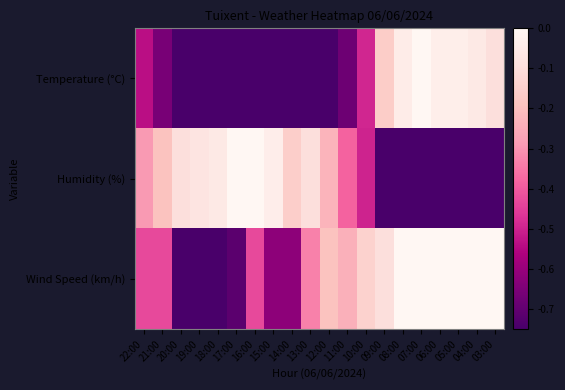

Reading left to right, transcribe all the data shown in this chart.

Temperature (°C): 22:00=-0.5	21:00=-0.7	20:00=-0.8	19:00=-0.9	18:00=-0.9	17:00=-1.0	16:00=-1.0	15:00=-1.0	14:00=-0.9	13:00=-0.9	12:00=-0.9	11:00=-0.7	10:00=-0.5	09:00=-0.2	08:00=-0.0	07:00=-0.0	06:00=-0.0	05:00=-0.0	04:00=-0.1	03:00=-0.1
Humidity (%): 22:00=-0.3	21:00=-0.2	20:00=-0.1	19:00=-0.1	18:00=-0.1	17:00=-0.0	16:00=-0.0	15:00=-0.0	14:00=-0.2	13:00=-0.1	12:00=-0.2	11:00=-0.4	10:00=-0.5	09:00=-0.9	08:00=-1.0	07:00=-1.0	06:00=-0.9	05:00=-1.0	04:00=-1.0	03:00=-1.0
Wind Speed (km/h): 22:00=-0.4	21:00=-0.4	20:00=-1.0	19:00=-1.0	18:00=-0.8	17:00=-0.7	16:00=-0.4	15:00=-0.6	14:00=-0.6	13:00=-0.3	12:00=-0.2	11:00=-0.2	10:00=-0.1	09:00=-0.1	08:00=-0.0	07:00=-0.0	06:00=-0.0	05:00=-0.0	04:00=-0.0	03:00=-0.0